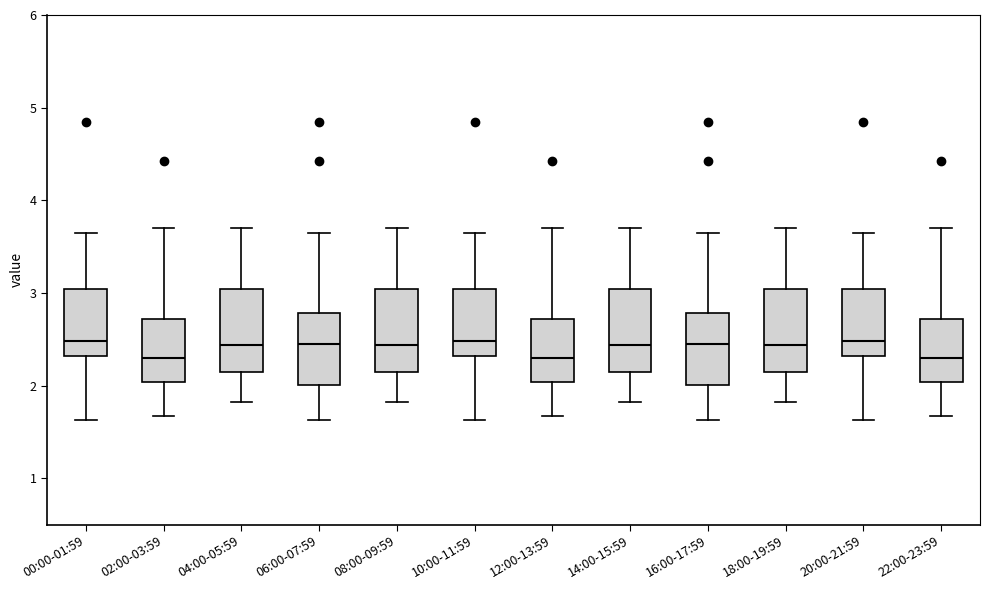

Reading left to right, transcribe this box plot: for each box, give where its median line is, the range the box spans, and where its two whiskers end, as read against the y-axis. The values are not printed on the chart, so give them approximately, as read against the axis.

00:00-01:59: median 2.5, box 2.3 to 3.0, whiskers 1.6 to 3.7
02:00-03:59: median 2.3, box 2.0 to 2.7, whiskers 1.7 to 3.7
04:00-05:59: median 2.4, box 2.1 to 3.0, whiskers 1.8 to 3.7
06:00-07:59: median 2.5, box 2.0 to 2.8, whiskers 1.6 to 3.7
08:00-09:59: median 2.4, box 2.1 to 3.0, whiskers 1.8 to 3.7
10:00-11:59: median 2.5, box 2.3 to 3.0, whiskers 1.6 to 3.7
12:00-13:59: median 2.3, box 2.0 to 2.7, whiskers 1.7 to 3.7
14:00-15:59: median 2.4, box 2.1 to 3.0, whiskers 1.8 to 3.7
16:00-17:59: median 2.5, box 2.0 to 2.8, whiskers 1.6 to 3.7
18:00-19:59: median 2.4, box 2.1 to 3.0, whiskers 1.8 to 3.7
20:00-21:59: median 2.5, box 2.3 to 3.0, whiskers 1.6 to 3.7
22:00-23:59: median 2.3, box 2.0 to 2.7, whiskers 1.7 to 3.7